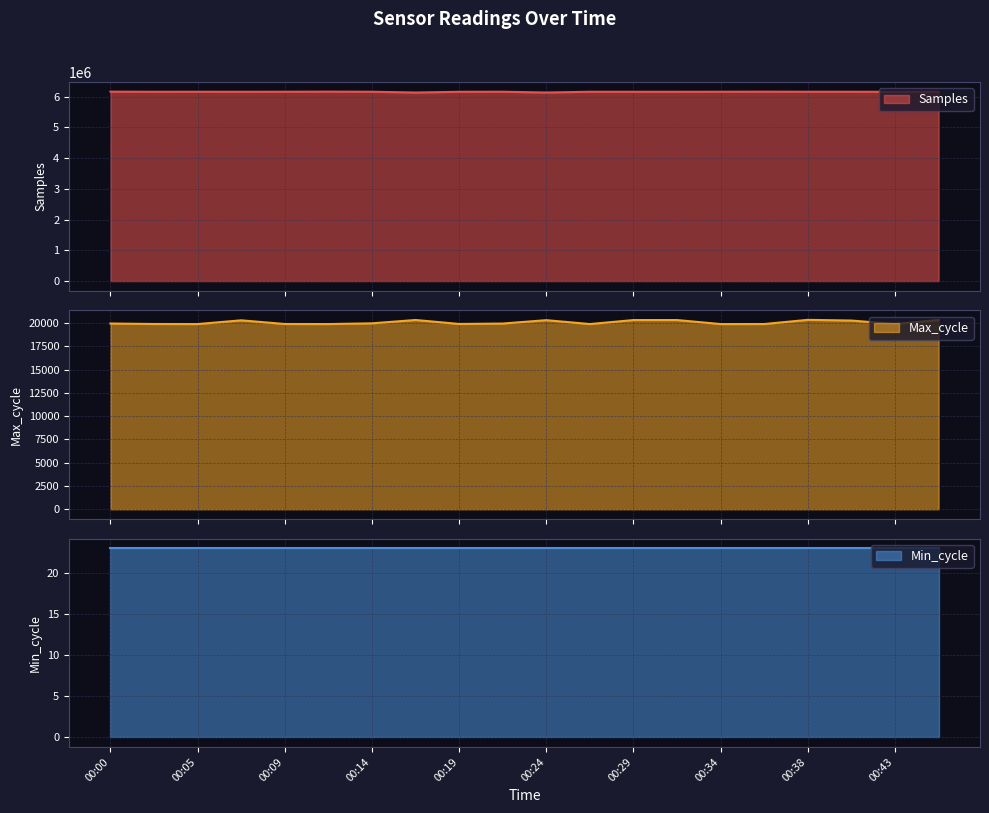

How many interior local peaks does the Max_cycle series have?

4